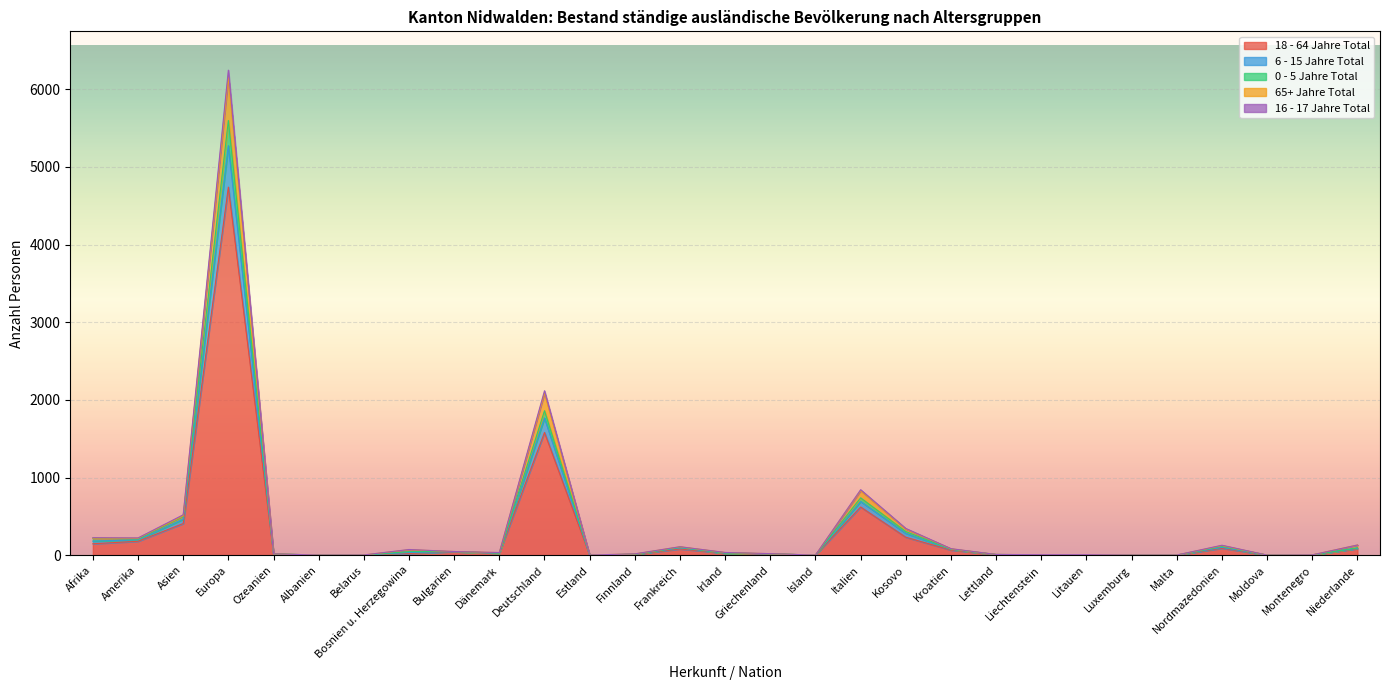

At which label does 6 - 15 Jahre Total reach its peak?

Europa